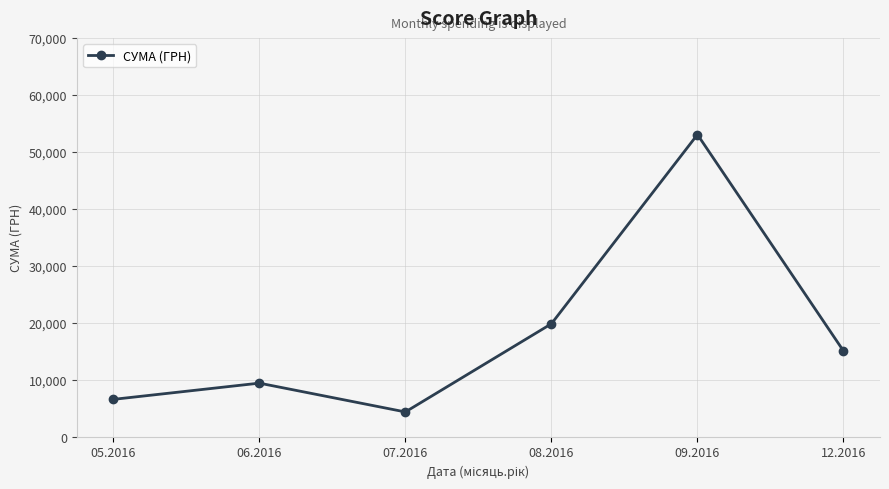

True or false: the data has more than 1 interior local peaks.

True